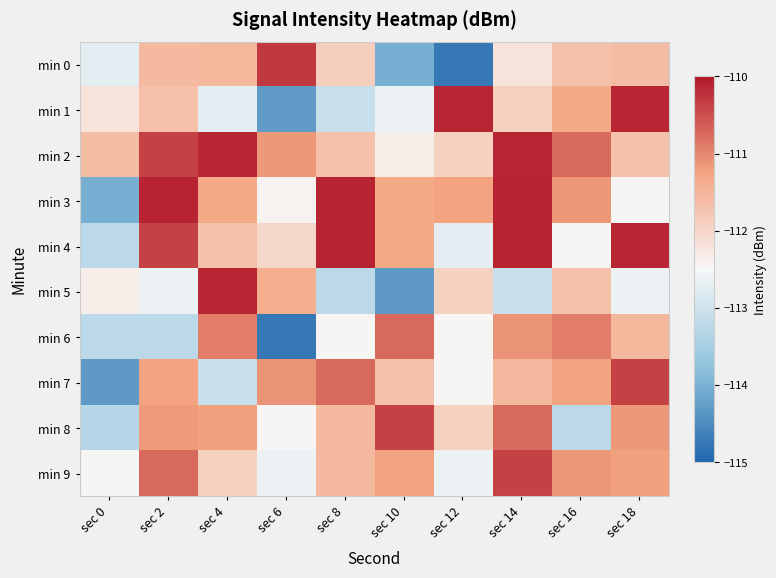

What is the total value across all series at sec 16?

-1115.6